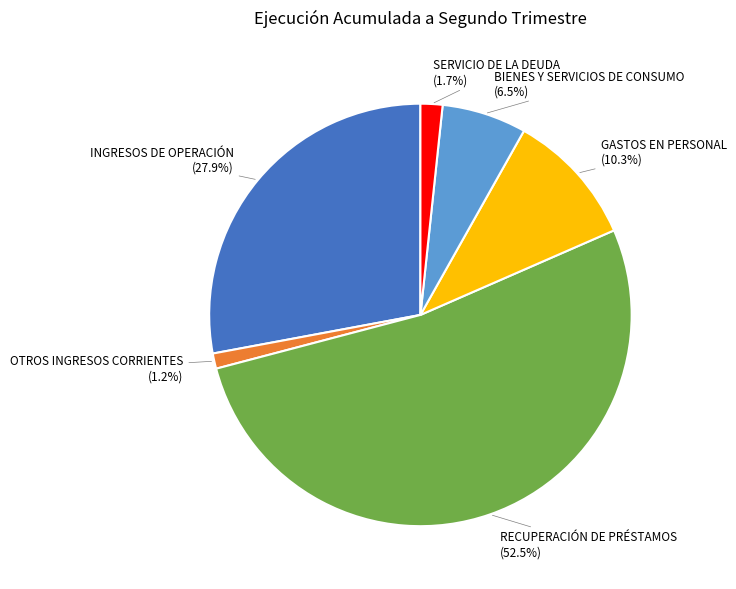

Is there a majority slice in this chart?

Yes